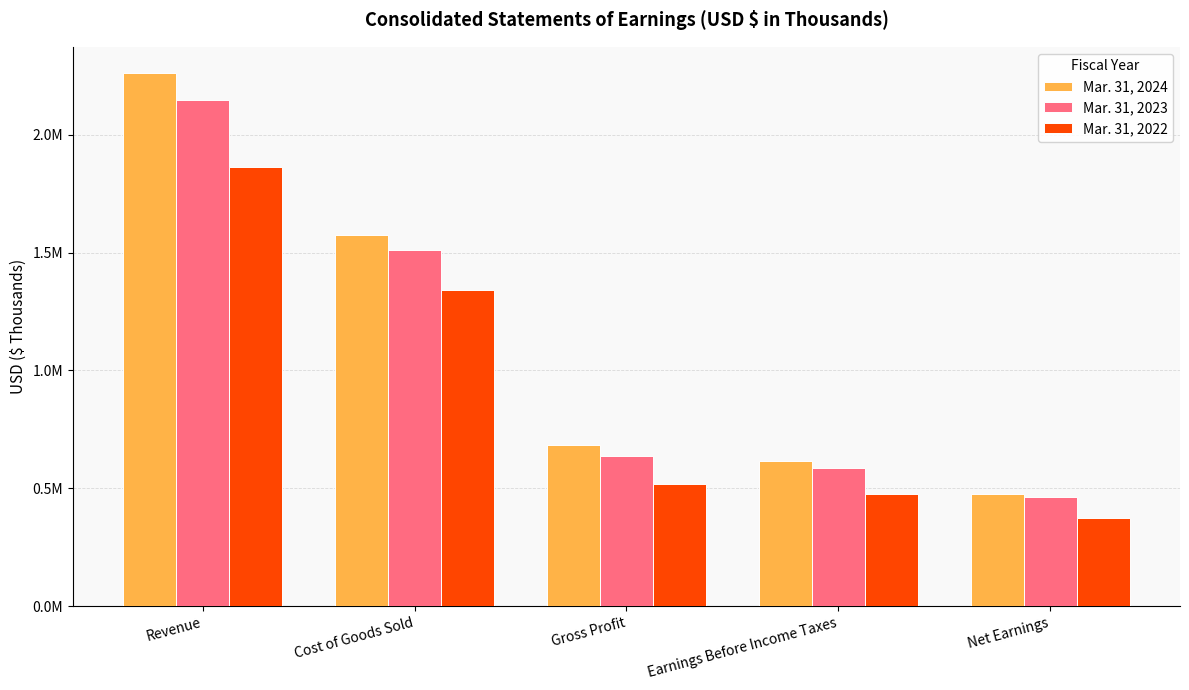

At which label does Mar. 31, 2024 reach its peak?

Revenue